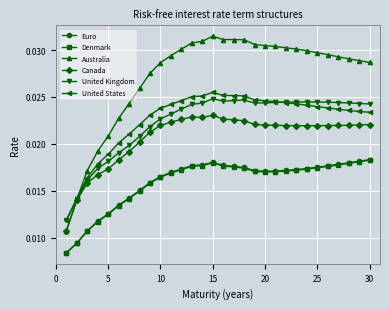

True or false: Denmark and United Kingdom cross at least once.

False